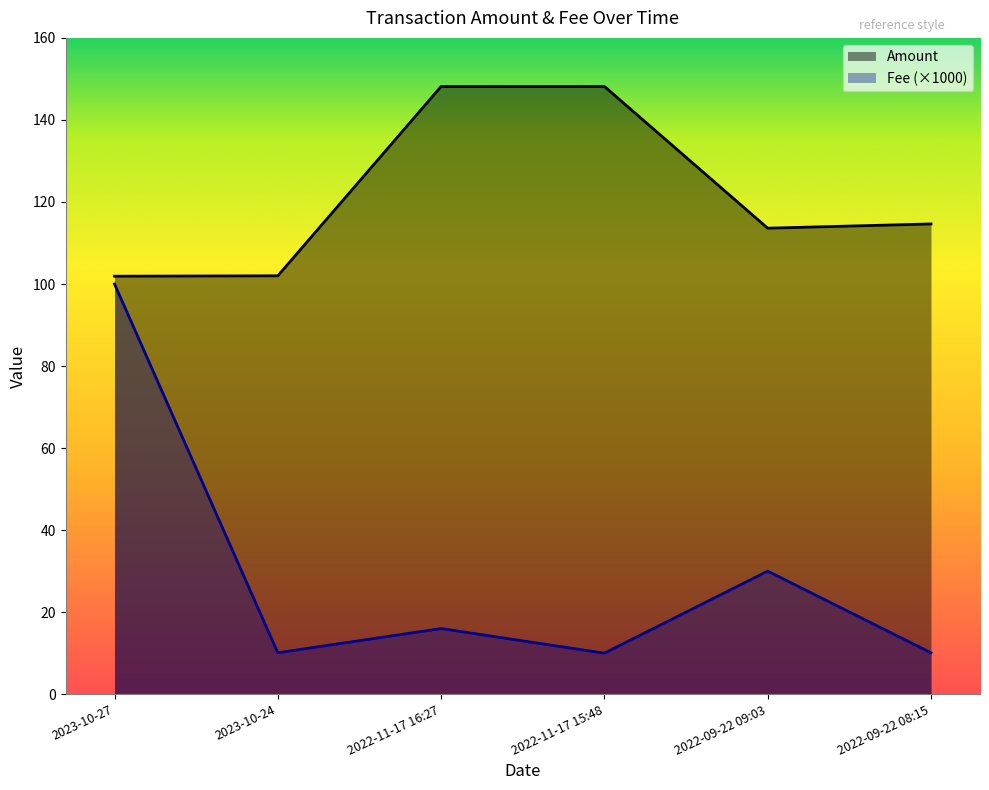

Does the chart have visible grid lines?

No